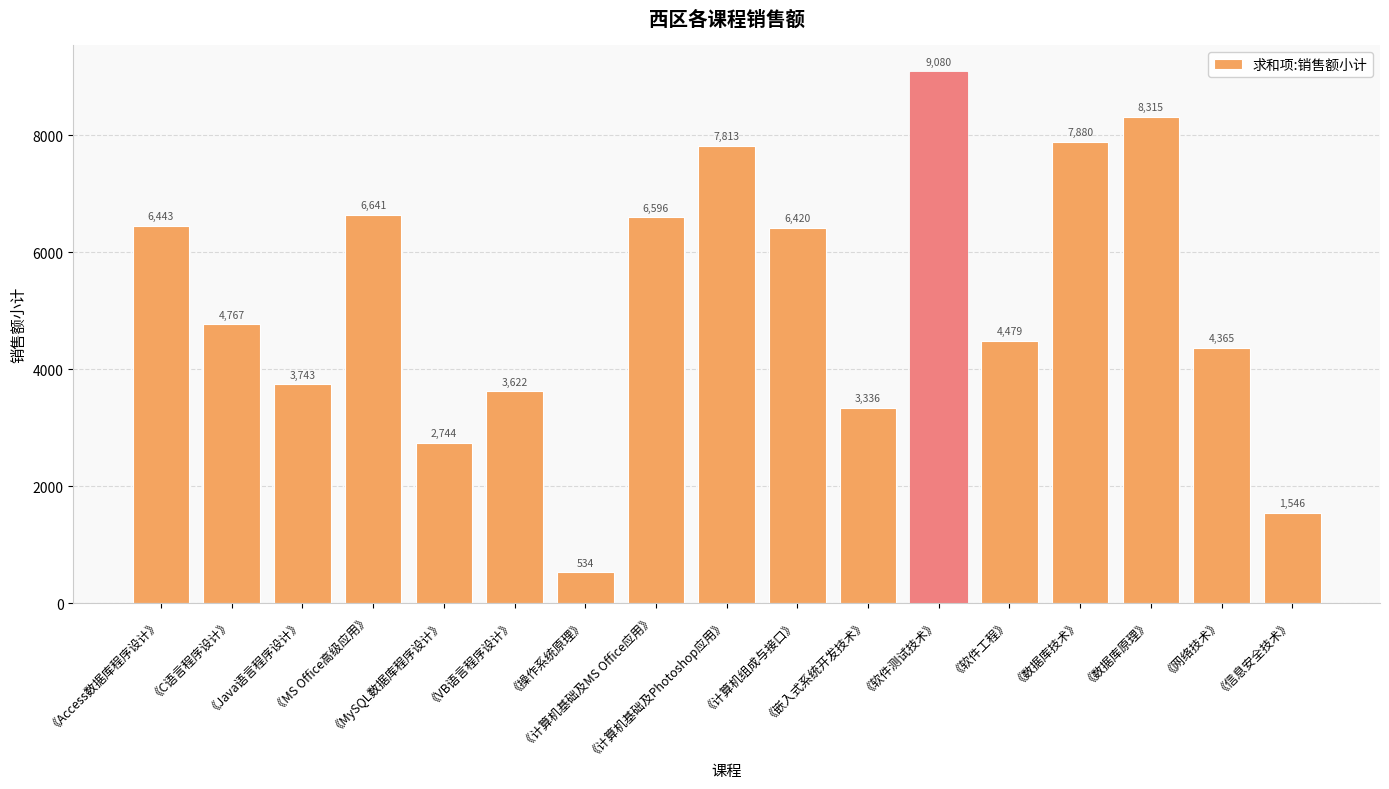

What is the label of the 5th bar from the right?

《软件工程》